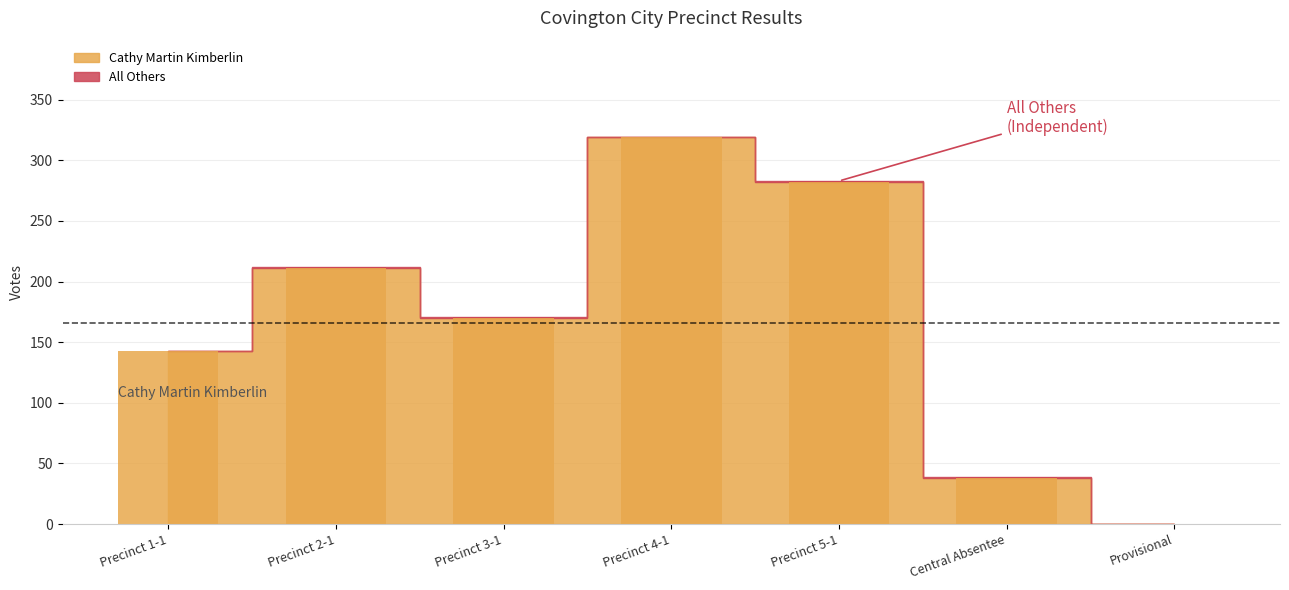

Which category has the highest value across all series?

Precinct 4-1